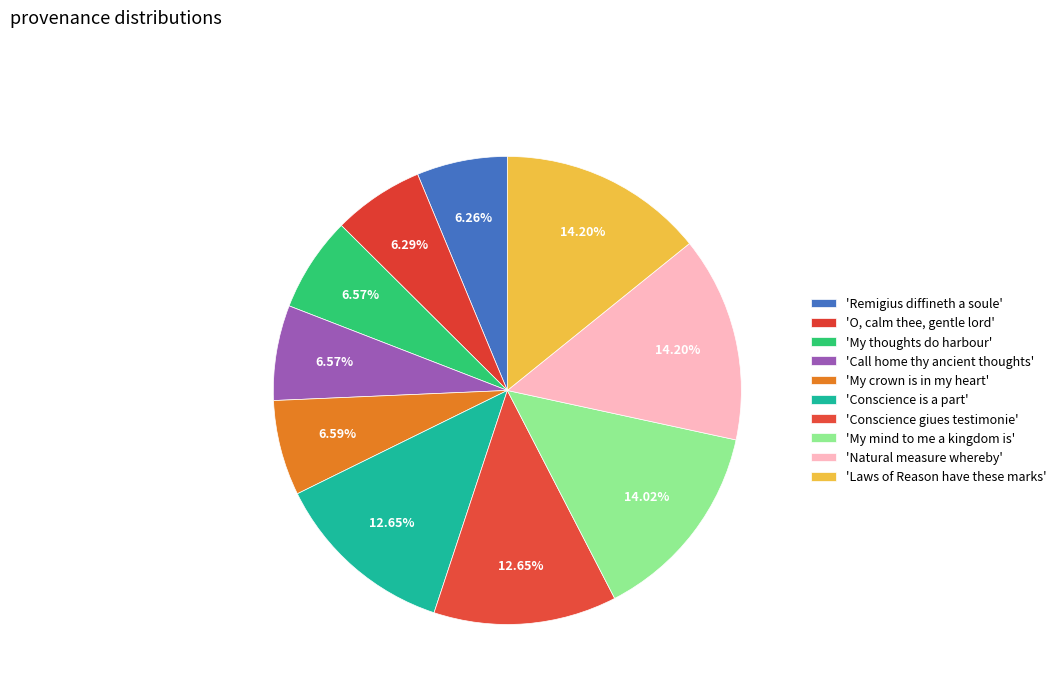

How many slices are in this pie chart?

10